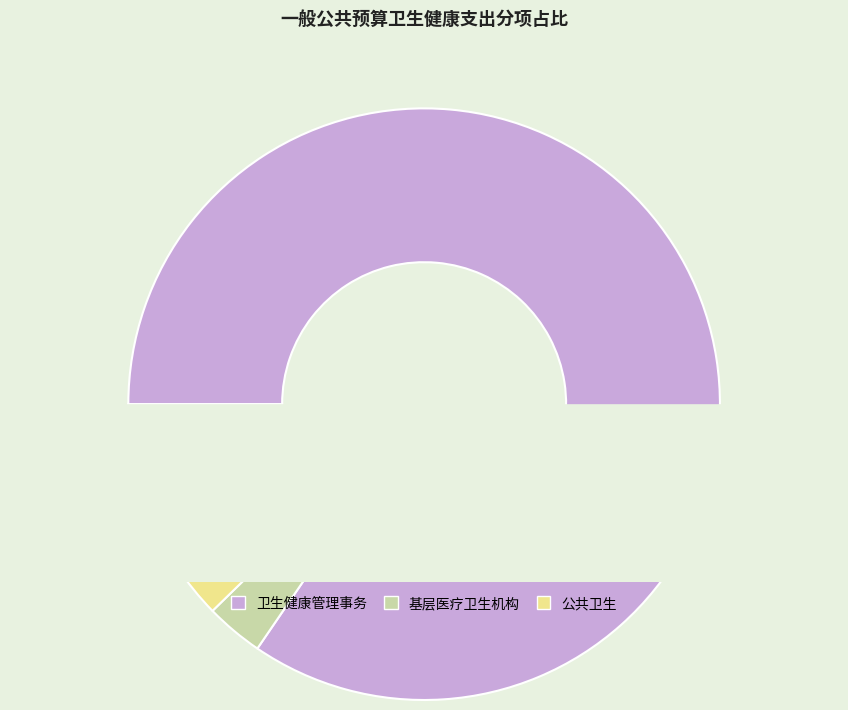

What is the largest slice in the pie chart?

卫生健康管理事务